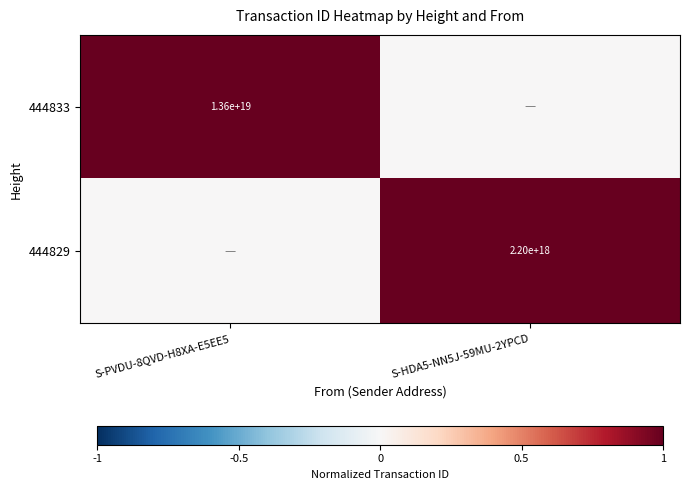

The value of 444833 at S-PVDU-8QVD-H8XA-E5EE5 is 13600000000000000000. True or false?

True